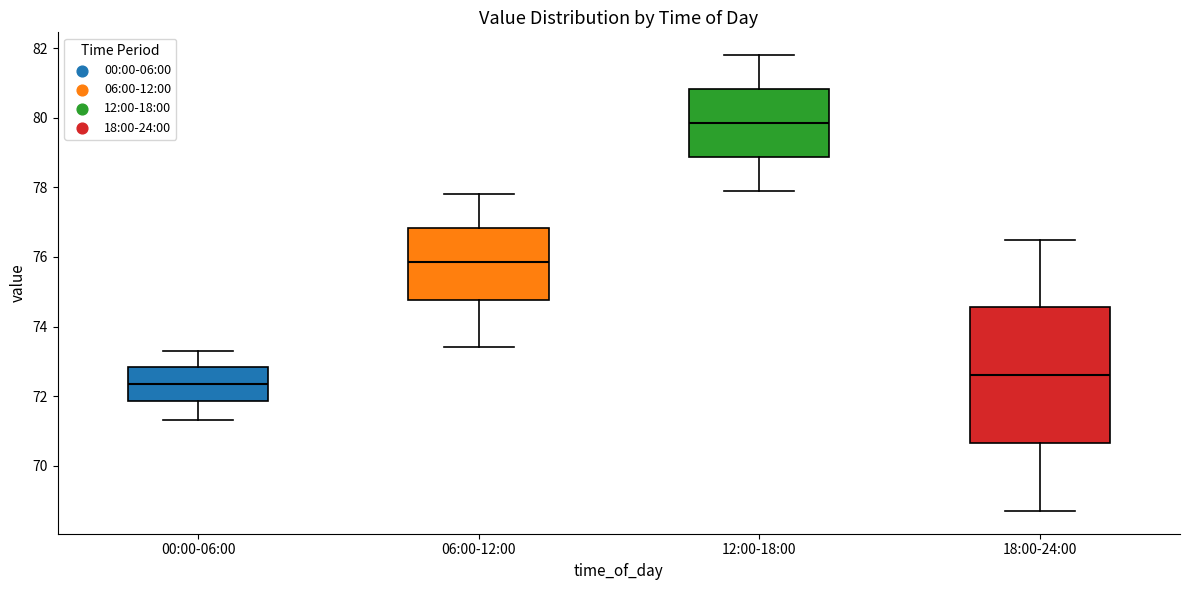

Which box has the highest median line?

12:00-18:00